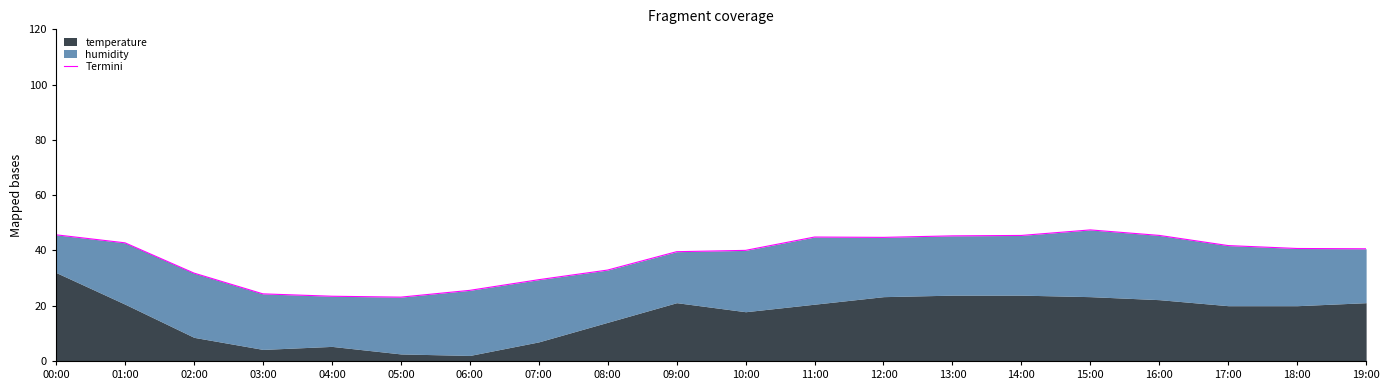

What is the label of the 2nd point from the left?

01:00